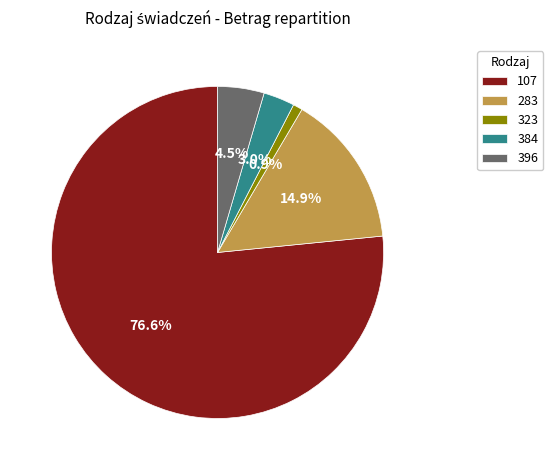

Does any single category account for the majority?

Yes